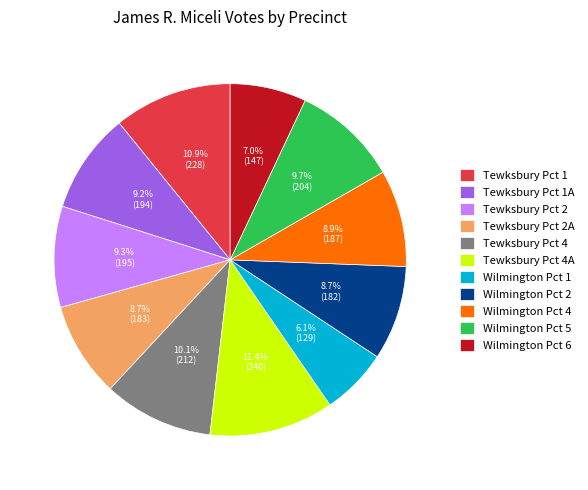

Do Tewksbury Pct 2 and Wilmington Pct 4 together represent more than half of the pie?

No